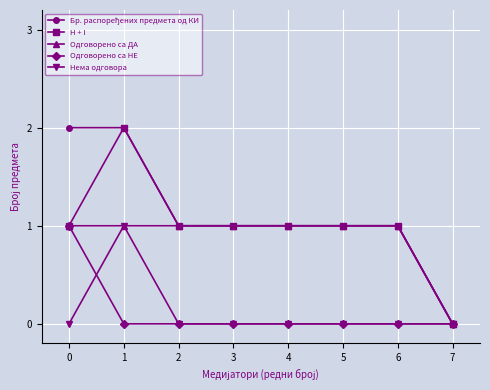

True or false: H + I has a value of 0 at 7.

True